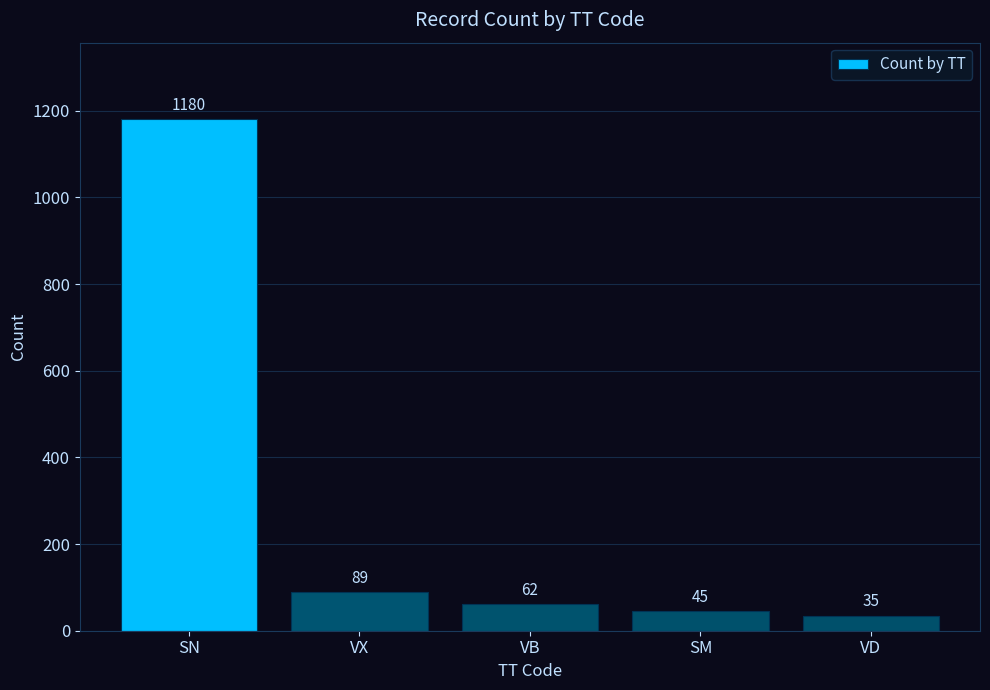

Which category has the highest value across all series?

SN